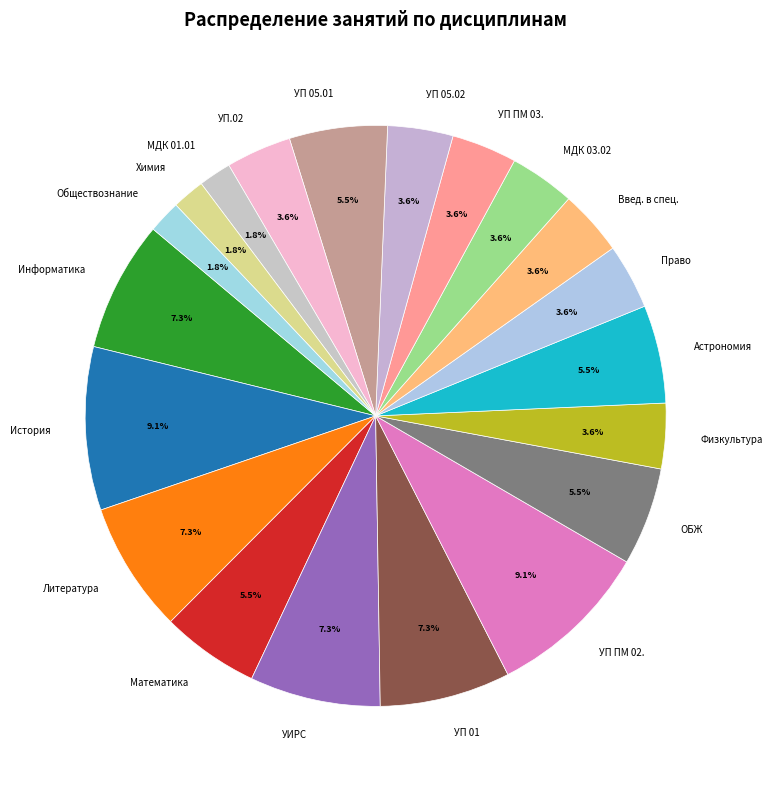

Do ОБЖ and УП 05.01 together represent more than half of the pie?

No